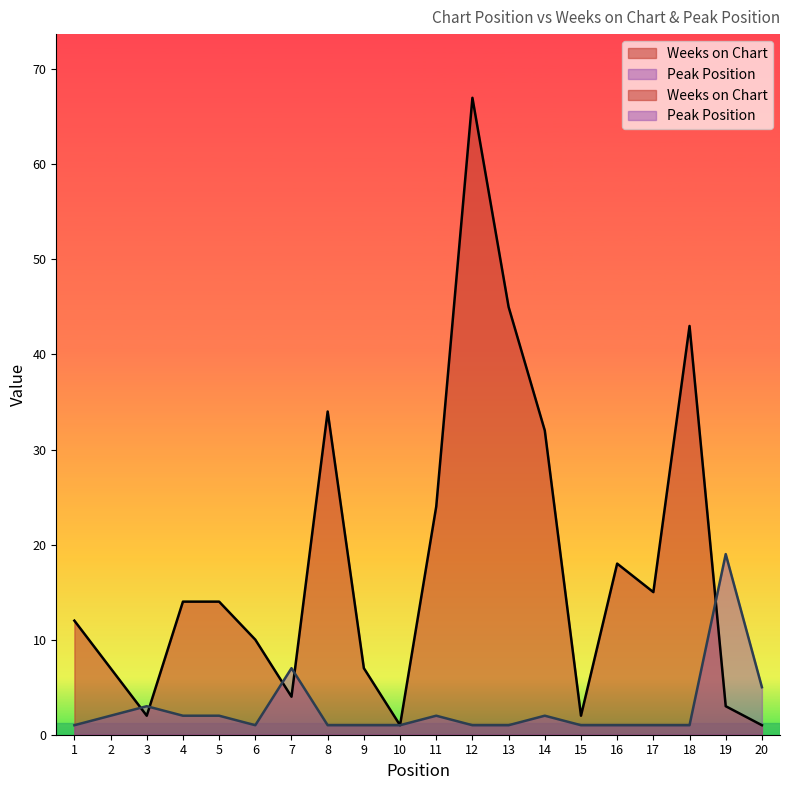

Where does the Weeks on Chart series first go above 14?

8